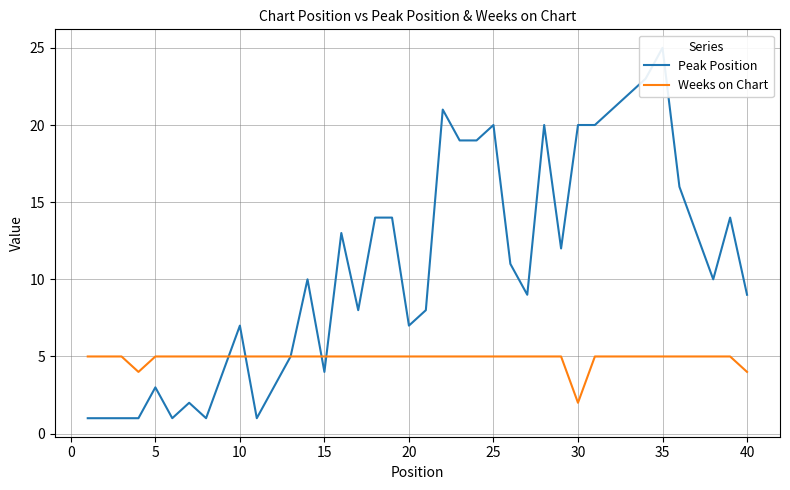

Reading left to right, list all the values displayed in this chart.

Peak Position: 1	1	1	1	3	1	2	1	4	7	1	3	5	10	4	13	8	14	14	7	8	21	19	19	20	11	9	20	12	20	20	21	22	23	25	16	13	10	14	9
Weeks on Chart: 5	5	5	4	5	5	5	5	5	5	5	5	5	5	5	5	5	5	5	5	5	5	5	5	5	5	5	5	5	2	5	5	5	5	5	5	5	5	5	4